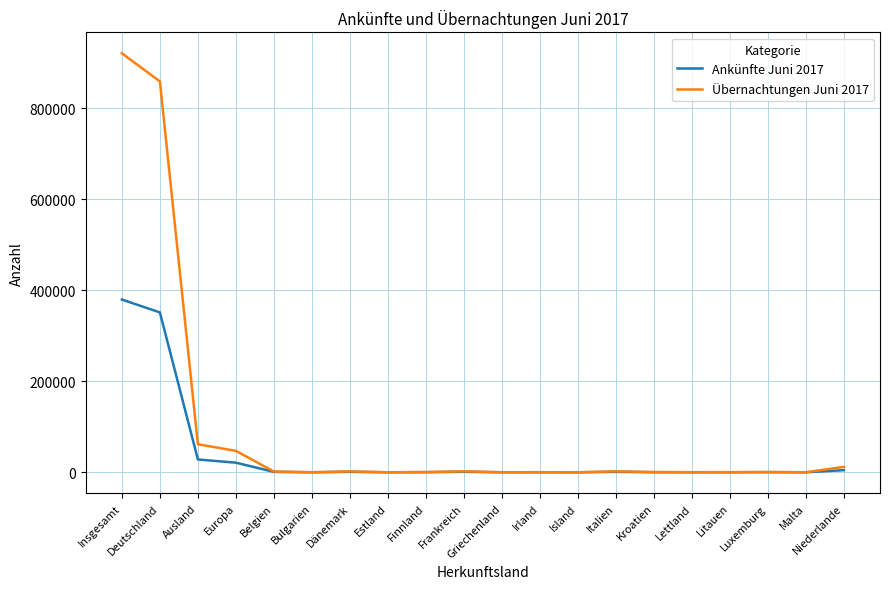

Which series has the largest total across all categories?

Übernachtungen Juni 2017